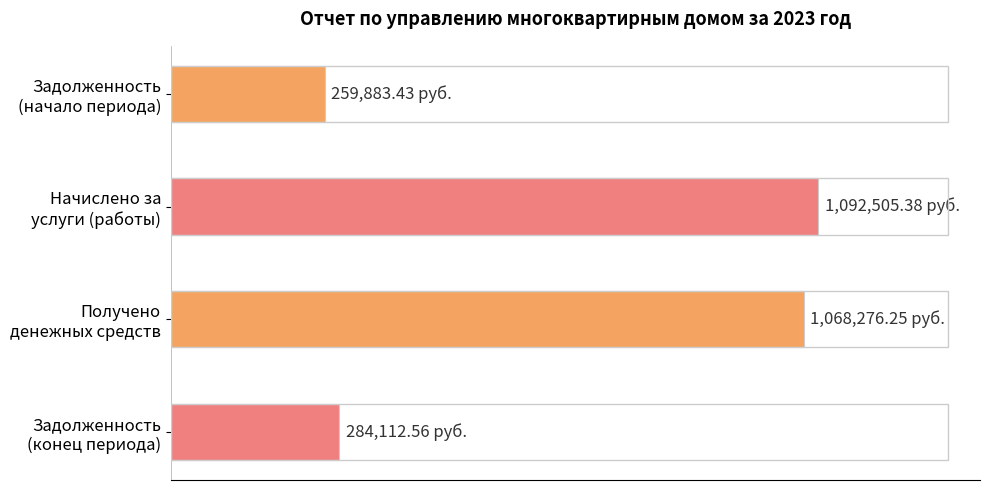

Are the bars horizontal?

Yes